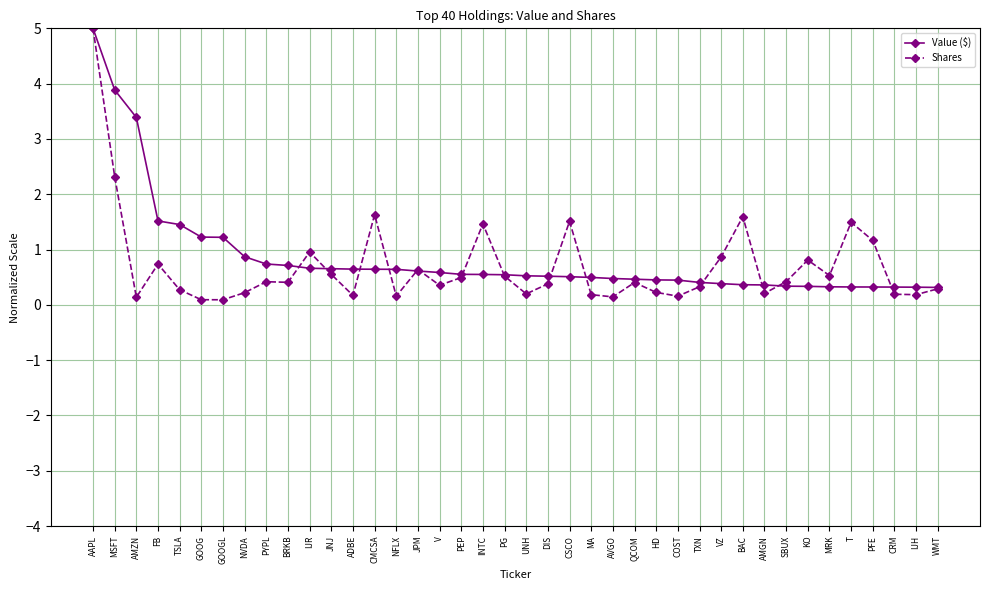

At INTC, list the series in order from smallest to largest.

Value ($), Shares